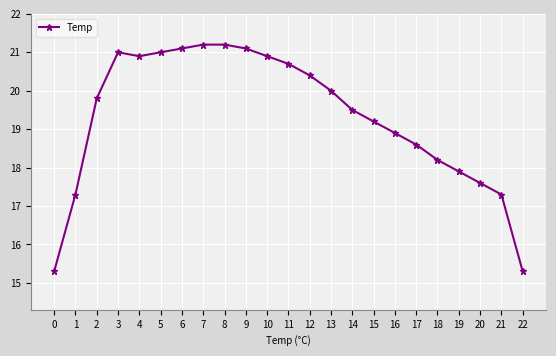

What is the sum of the values at 22 and 17?

33.9